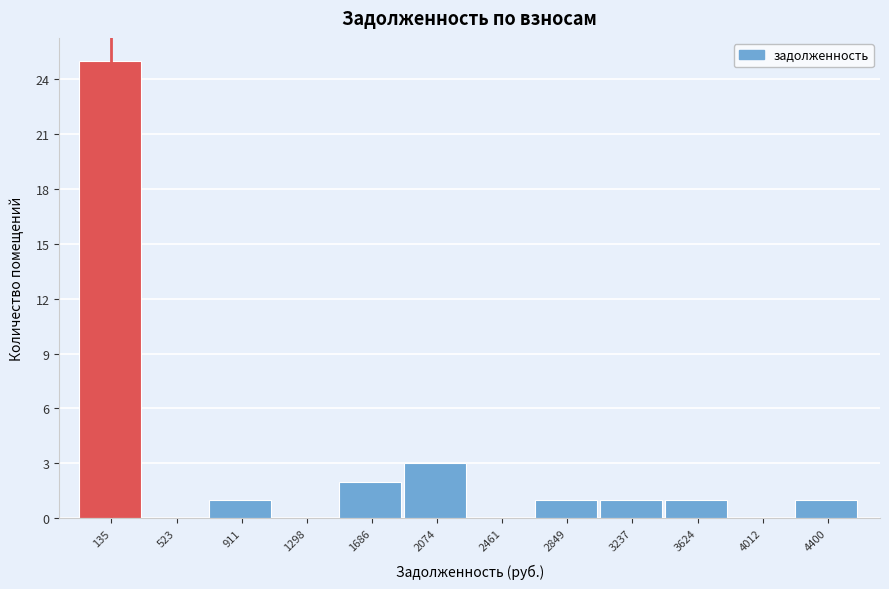

Reading left to right, list all the values displayed in this chart.

135=25	523=0	911=1	1298=0	1686=2	2074=3	2461=0	2849=1	3237=1	3624=1	4012=0	4400=1